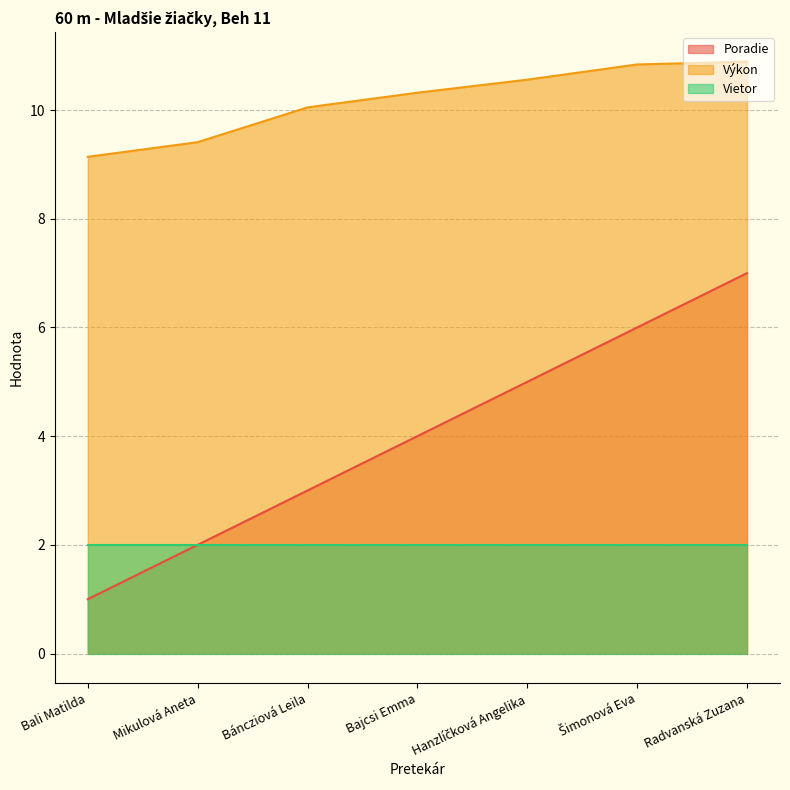

Is it true that Výkon equals 5.5 at Bali Matilda?

False